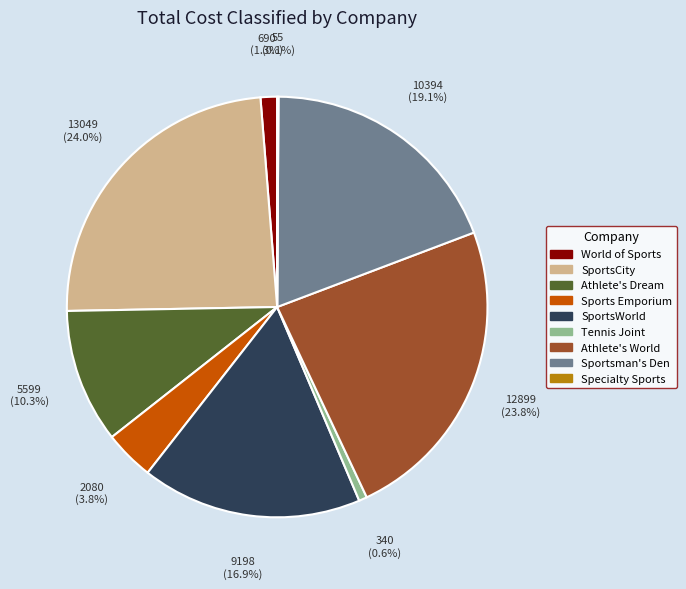

To the nearest percent, what is the difference between the SportsCity and Sports Emporium slice percentages?

20%